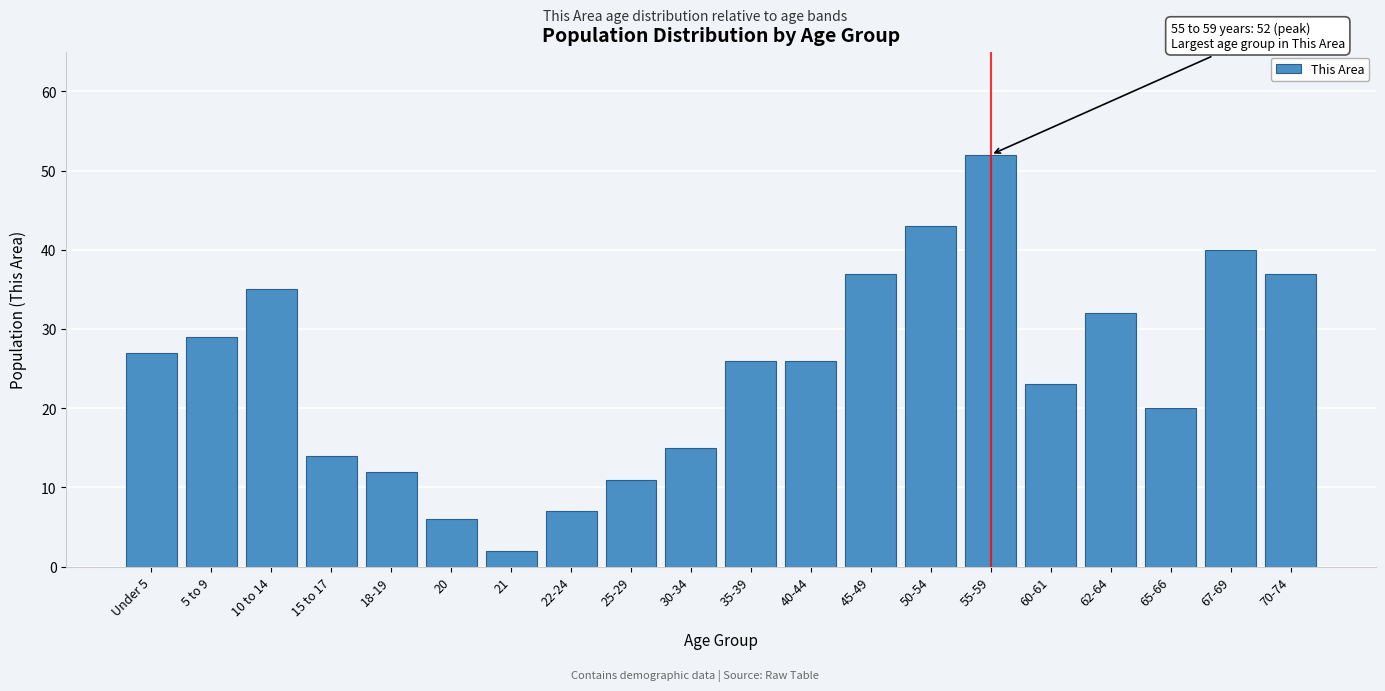

Reading left to right, list all the values displayed in this chart.

Under 5=27	5 to 9=29	10 to 14=35	15 to 17=14	18-19=12	20=6	21=2	22-24=7	25-29=11	30-34=15	35-39=26	40-44=26	45-49=37	50-54=43	55-59=52	60-61=23	62-64=32	65-66=20	67-69=40	70-74=37